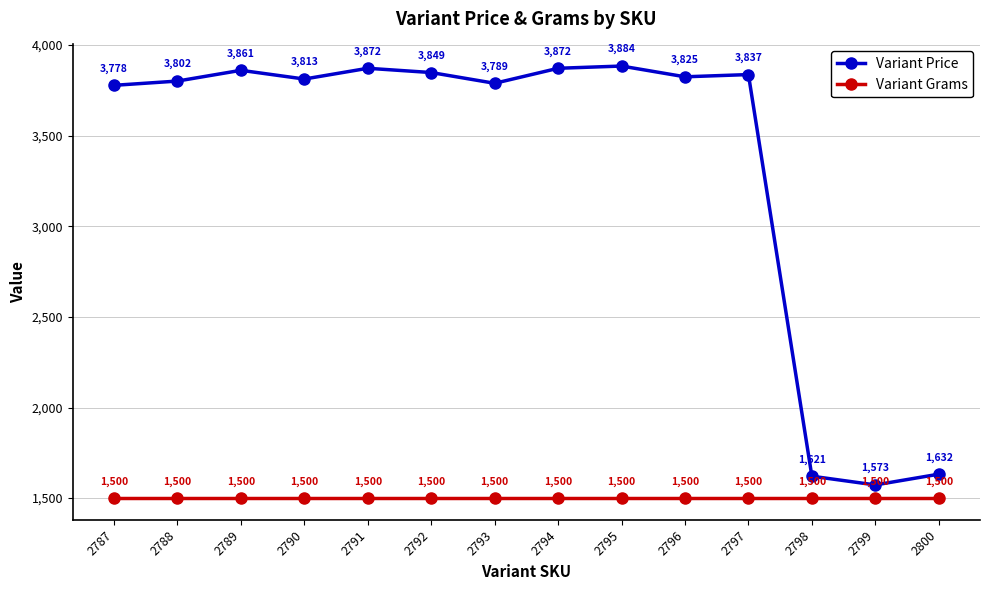

Which series has the widest spread of values?

Variant Price